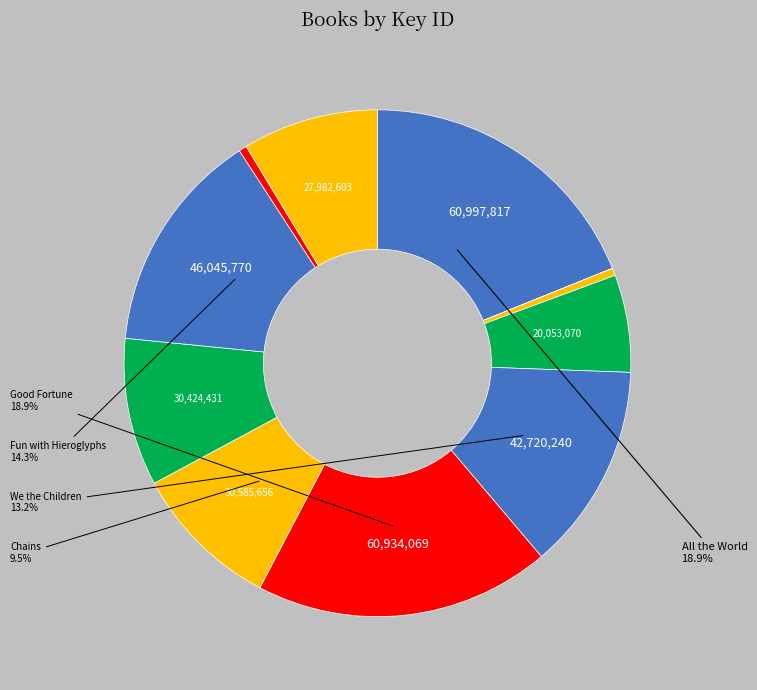

How many segments does this pie chart have?

11